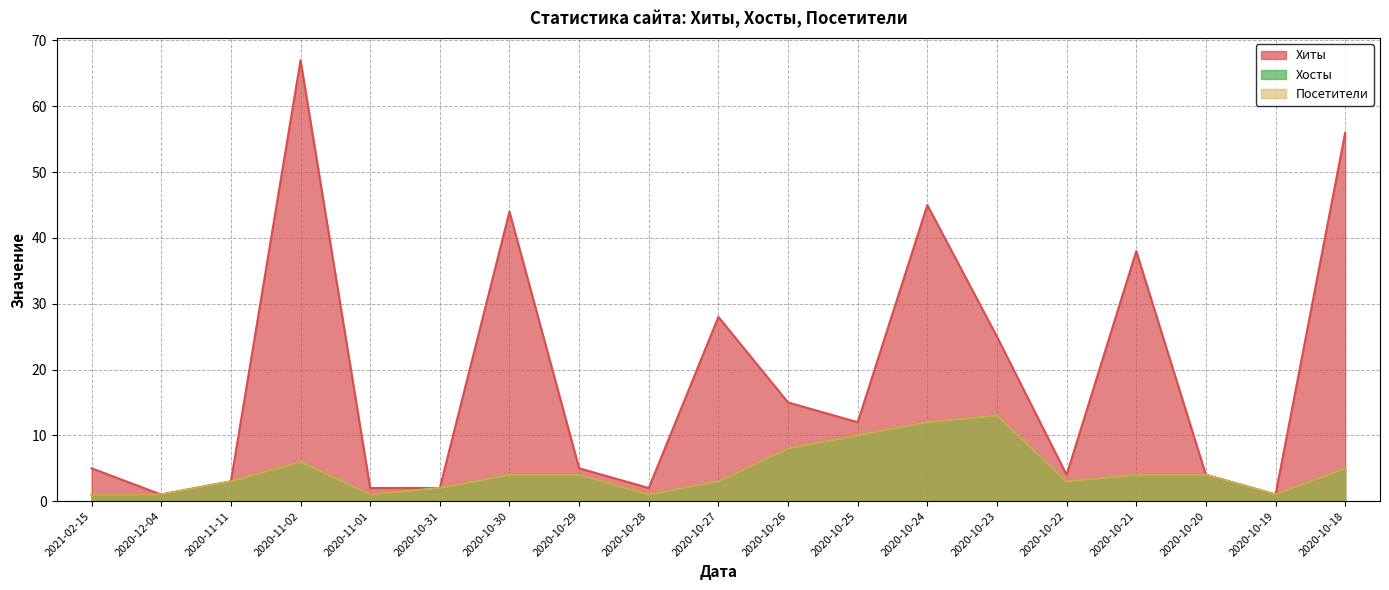

In Посетители, how many points are higher than both neighbors (excluding endpoints)?

2